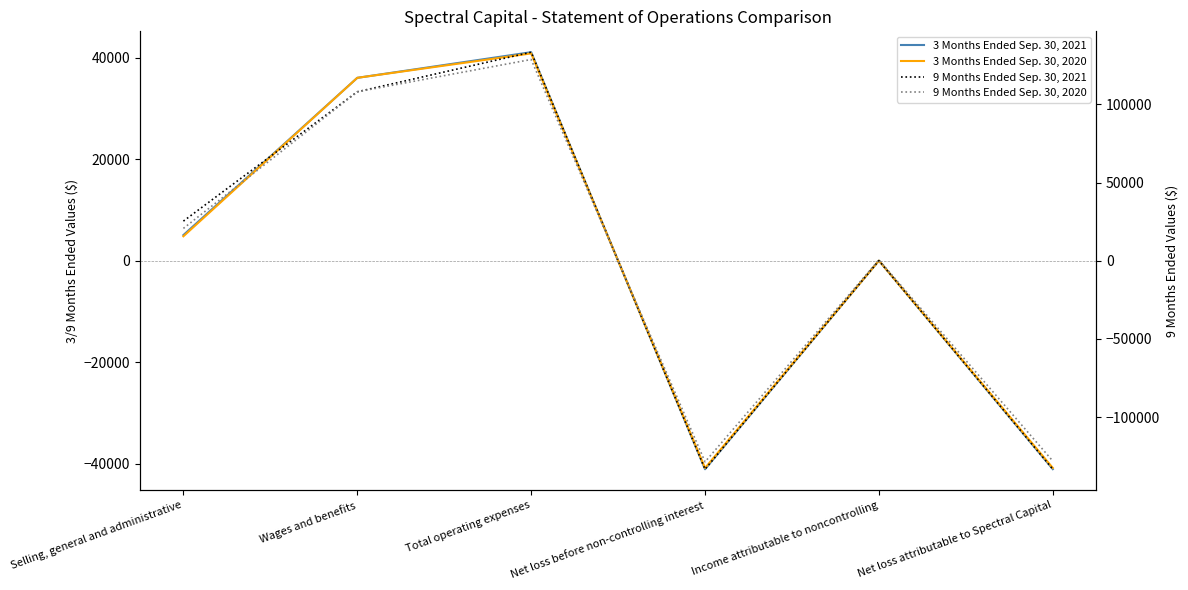

At which label does 3 Months Ended Sep. 30, 2020 first exceed 4809?

Wages and benefits